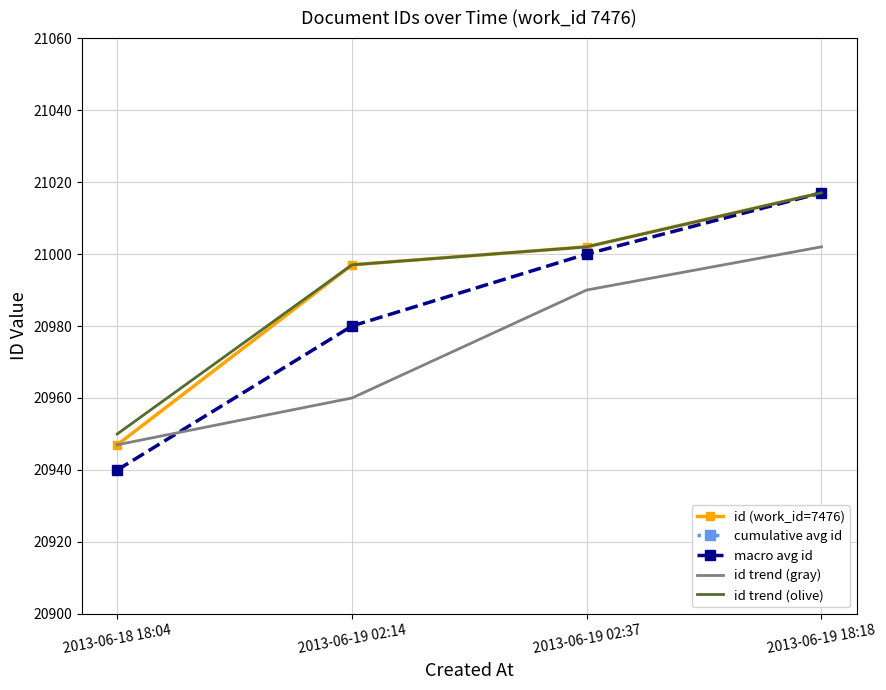

What is the maximum value shown in the chart?

41955.2